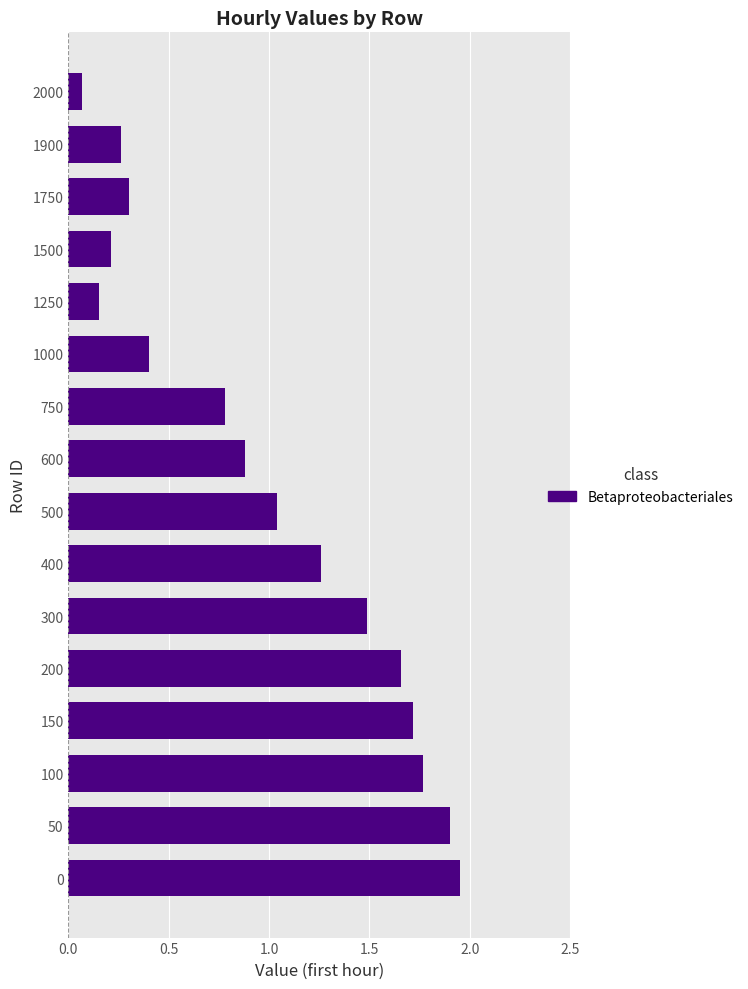

Is it true that the value at 600 is 0.9?

True